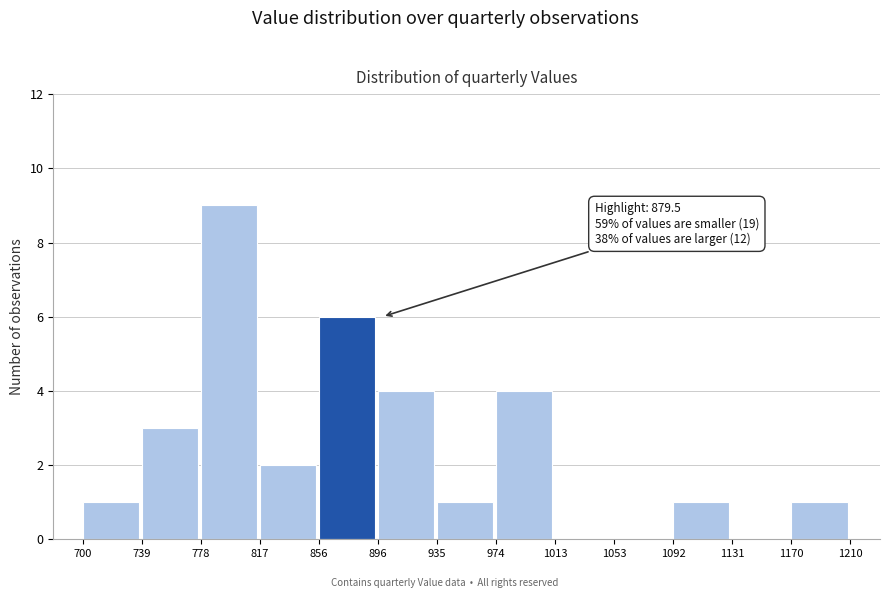

Over which range of the x-axis is the bar tallest?

778 to 817